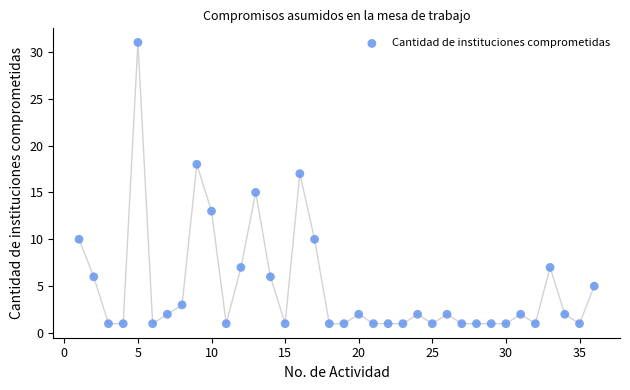

What is the range of X values (max minus min)?

35